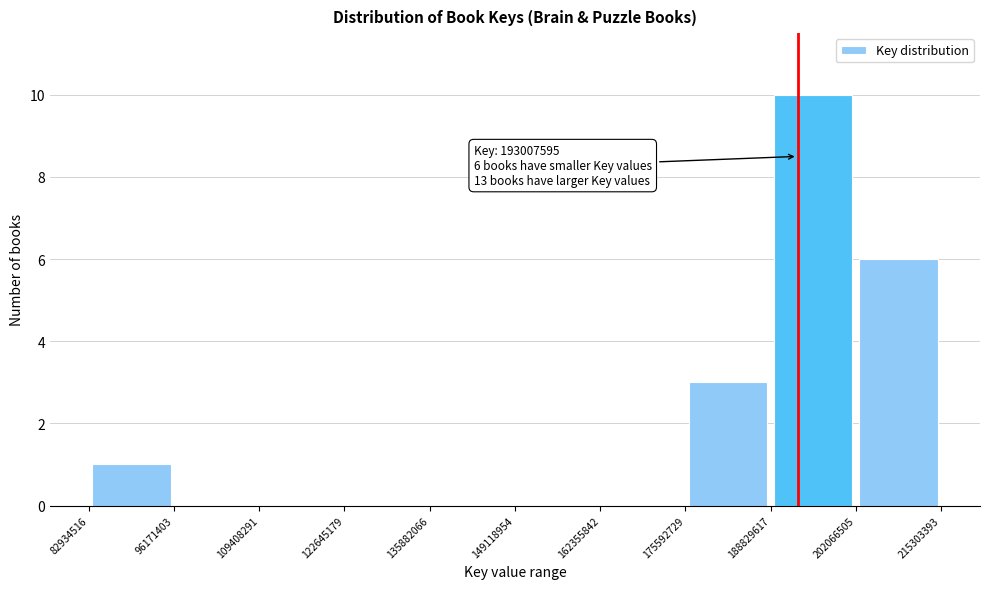

Which range on the x-axis has the tallest bar?

188829617 to 202066505